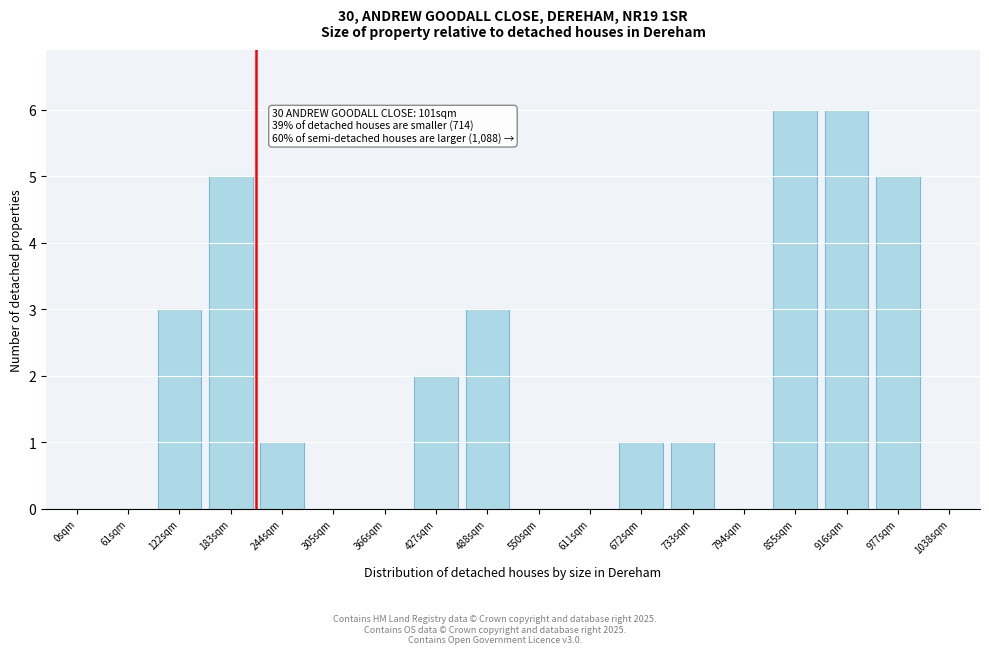

Reading left to right, what are all the values shown in this chart?

0sqm=0	61sqm=0	122sqm=3	183sqm=5	244sqm=1	305sqm=0	366sqm=0	427sqm=2	488sqm=3	550sqm=0	611sqm=0	672sqm=1	733sqm=1	794sqm=0	855sqm=6	916sqm=6	977sqm=5	1038sqm=0